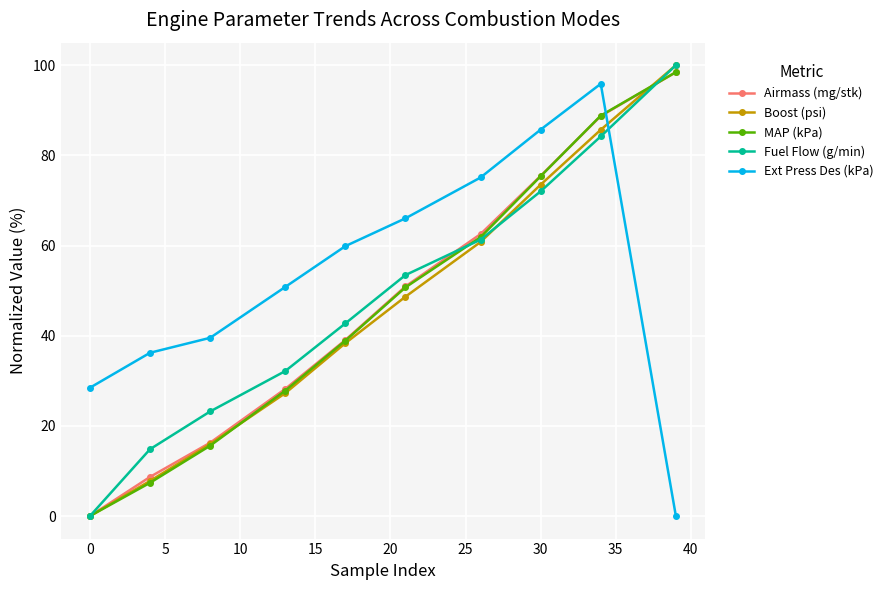

Which series ends up on top after the final intersection of MAP (kPa) and Ext Press Des (kPa)?

MAP (kPa)